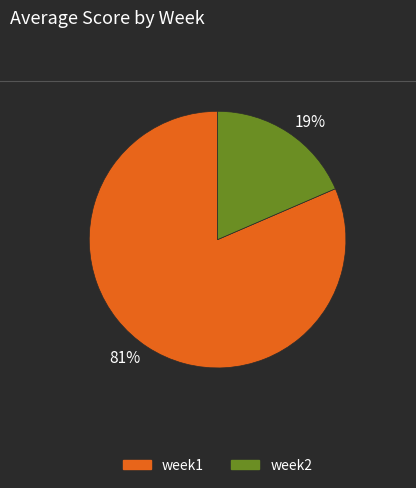

The 19% slice represents 19% of the pie. True or false?

True